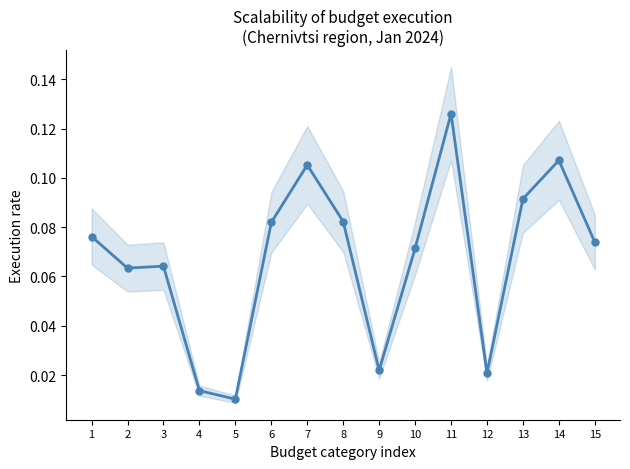

Where is the first local maximum?

3